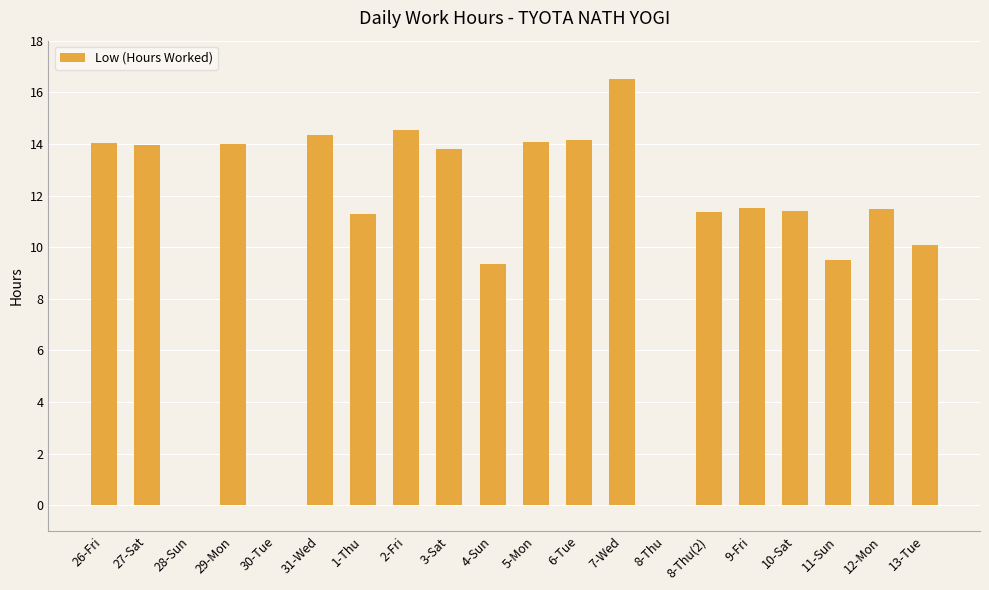

What is the change in value from 6-Tue to 8-Thu?

-14.1